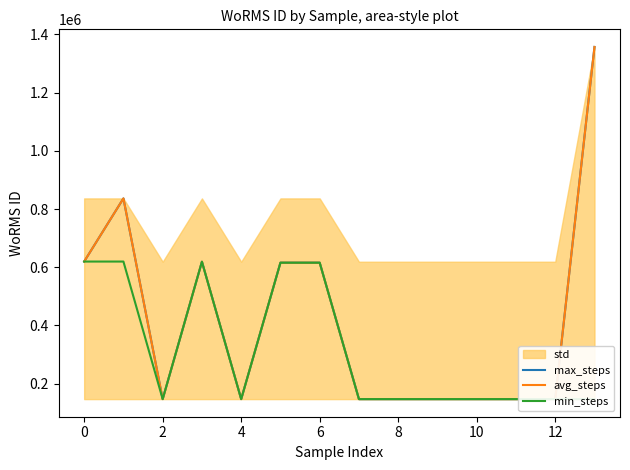

True or false: min_steps and max_steps cross at least once.

False